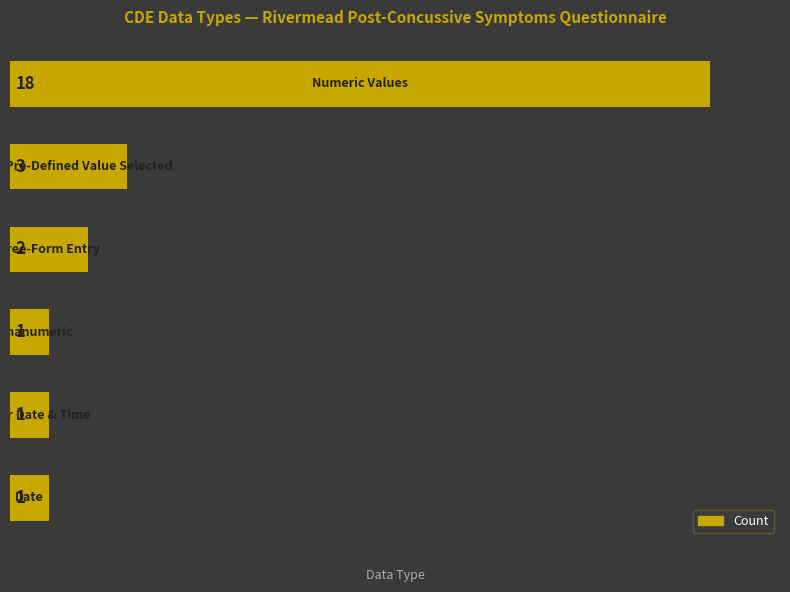

What is the average value?

4